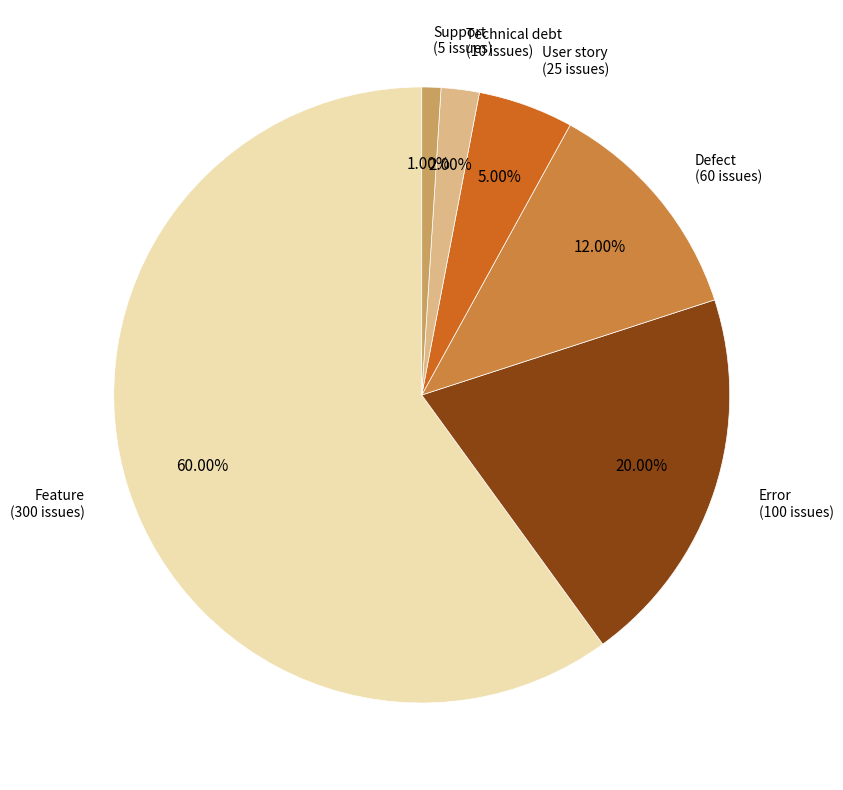

Does any single category account for the majority?

Yes